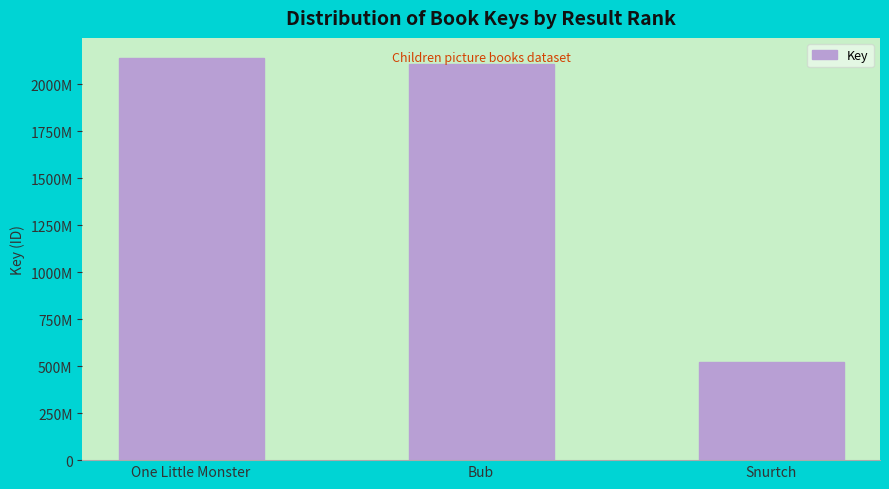

What is the average value?

1590303158